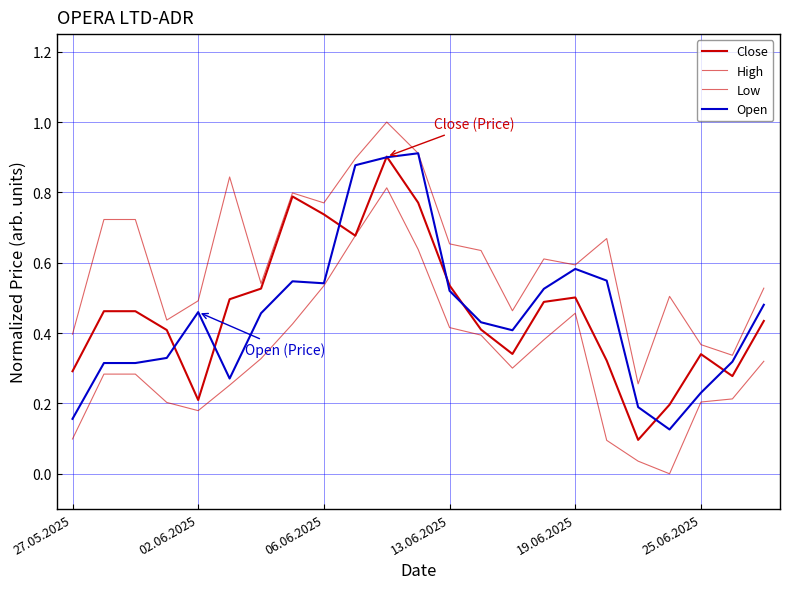

How many lines are shown in the chart?

4